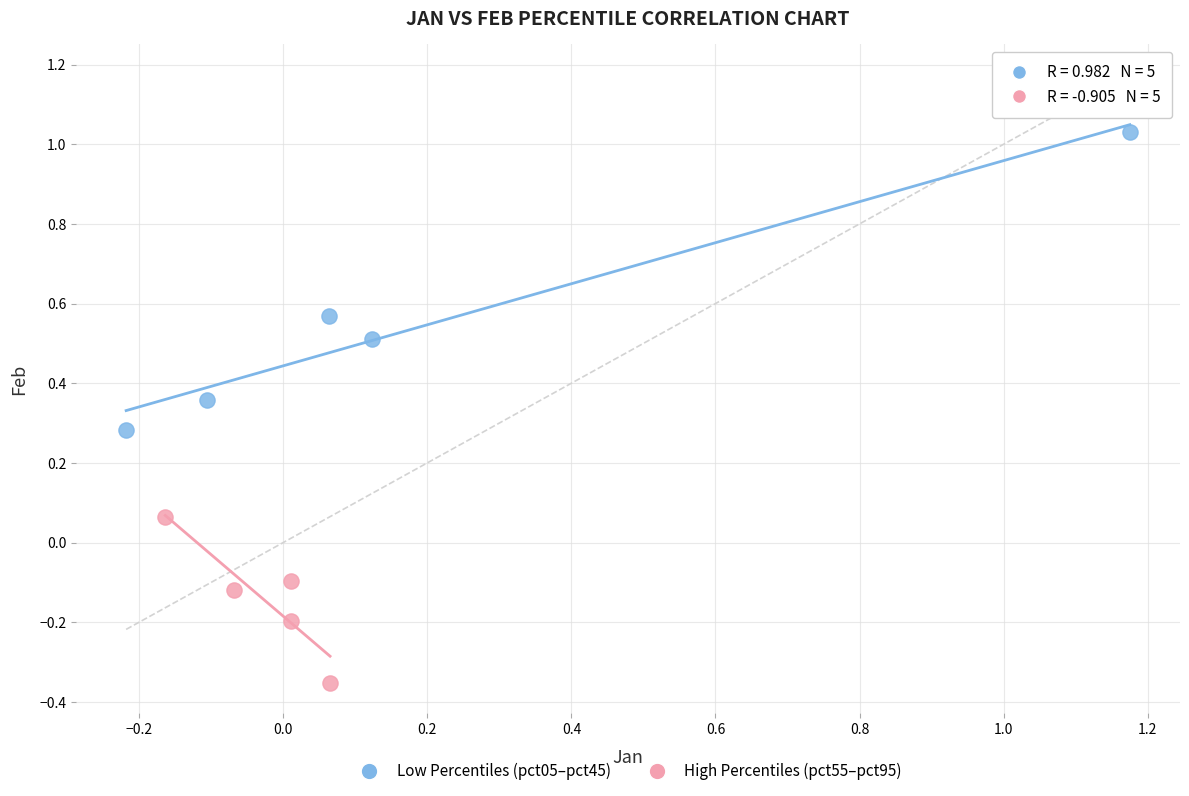

Which series has the widest spread of Y values?

Low Percentiles (pct05–pct45)